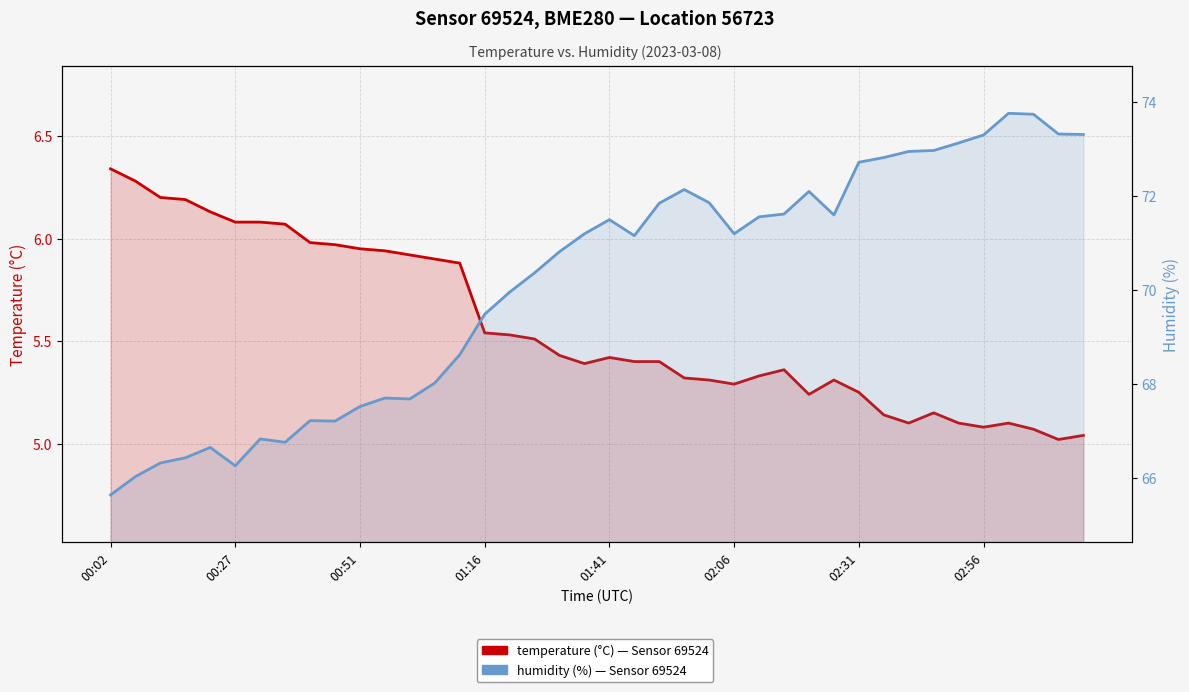

What is the sum of the temperature values at 30 and 32?

10.3